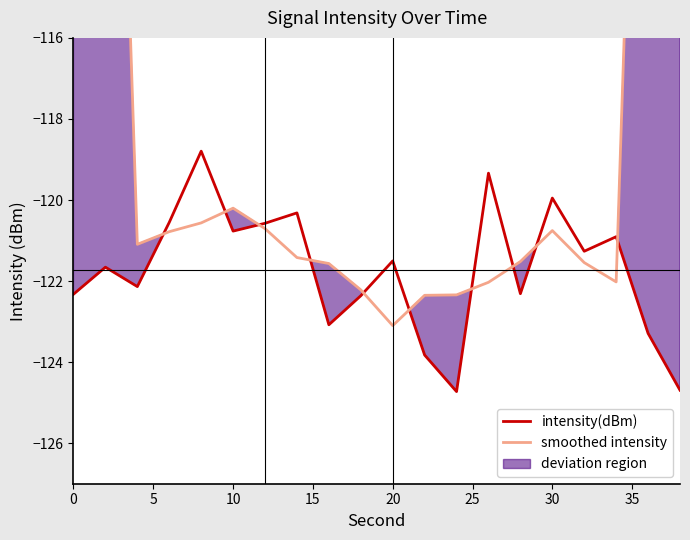

What is the minimum value shown in the chart?

-124.7